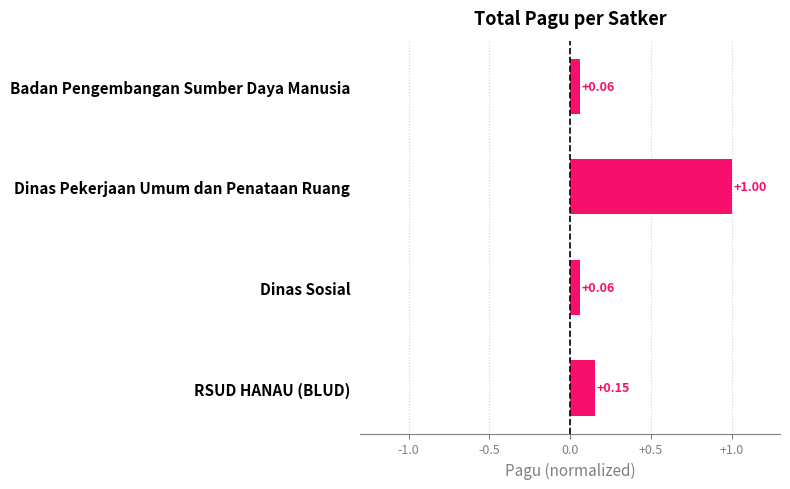

Are the bars grouped side by side (vs. stacked)?

No